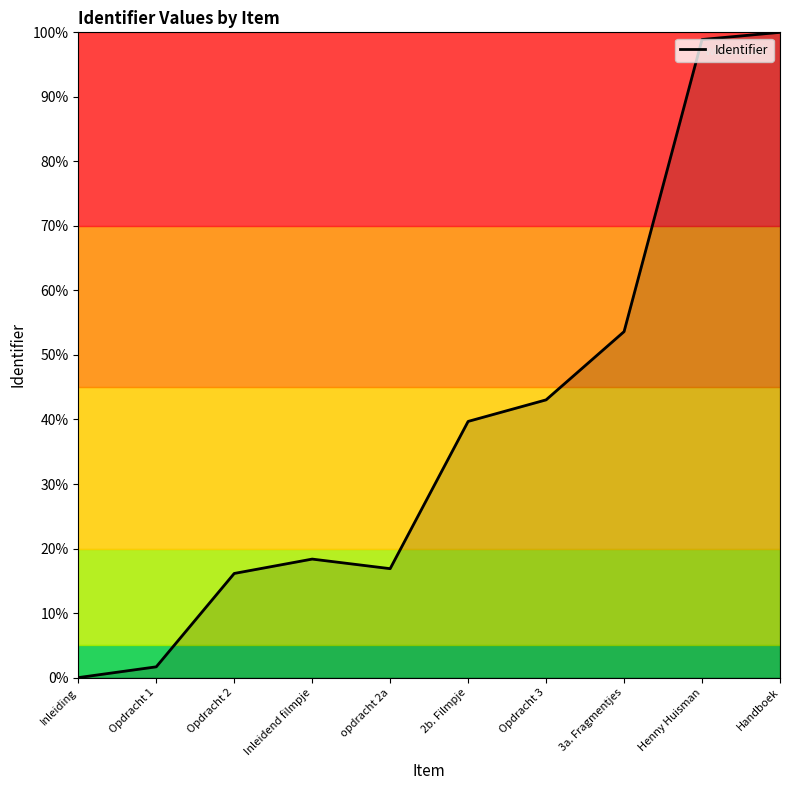

True or false: the data shows 39.7 at 2b. Filmpje.

True